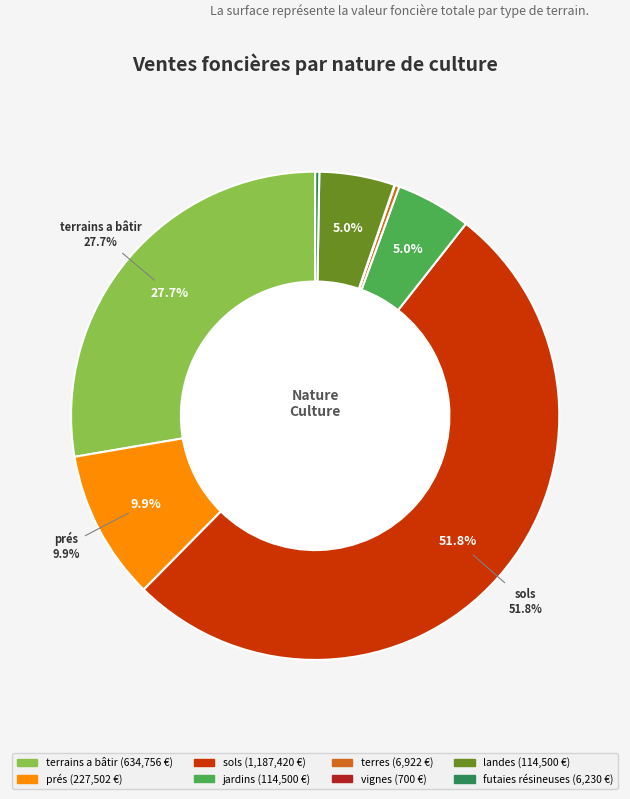

To the nearest percent, what is the difference between the prés and sols slice percentages?

42%